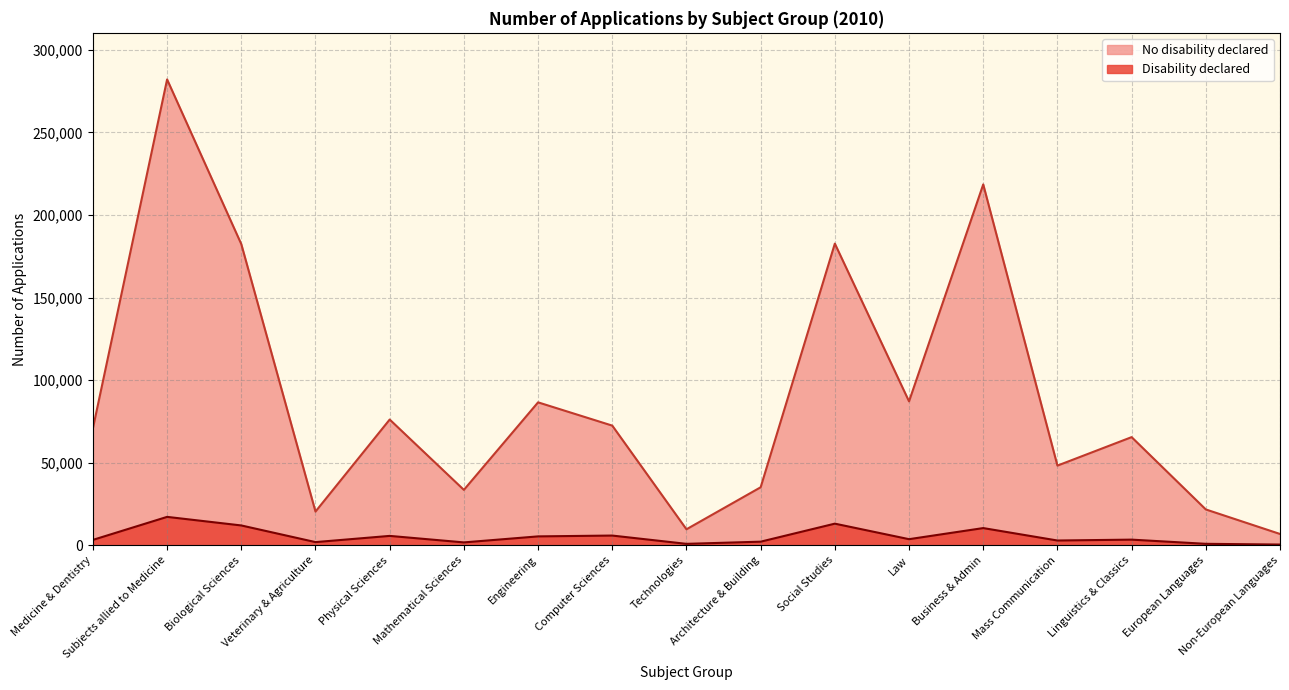

At how many categories does at least one series exceed 94262?

4